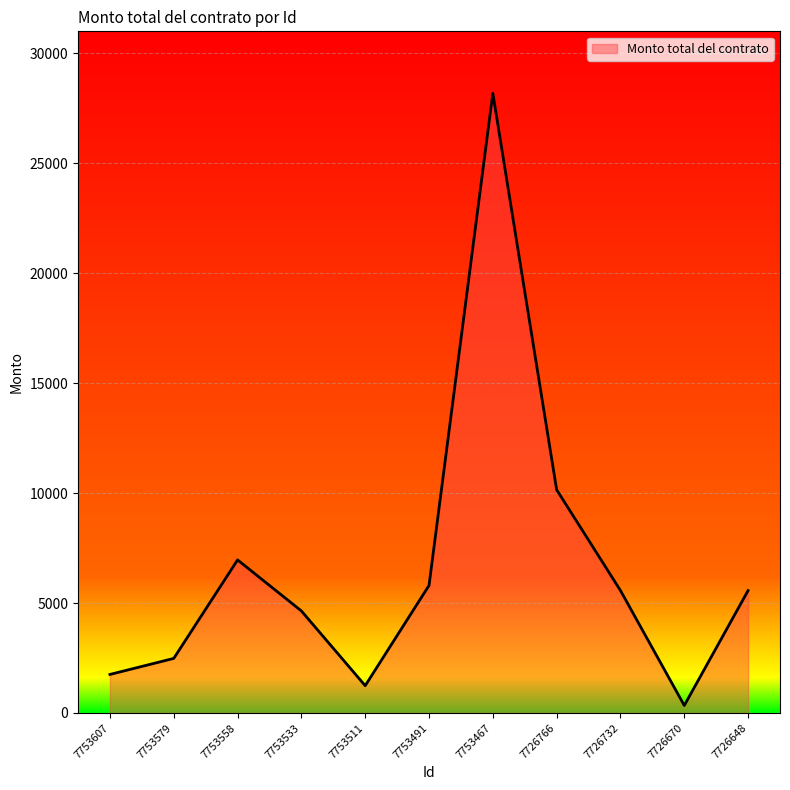

Which has a higher value, 7726732 or 7753579?

7726732